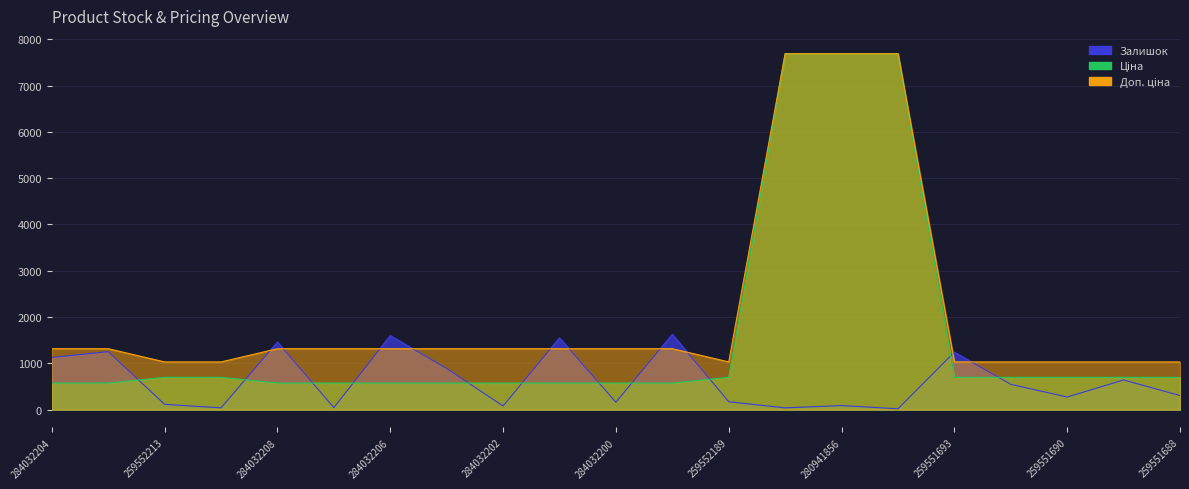

What is the sum of the Доп. ціна values at 259551688 and 284032205?

2348.0